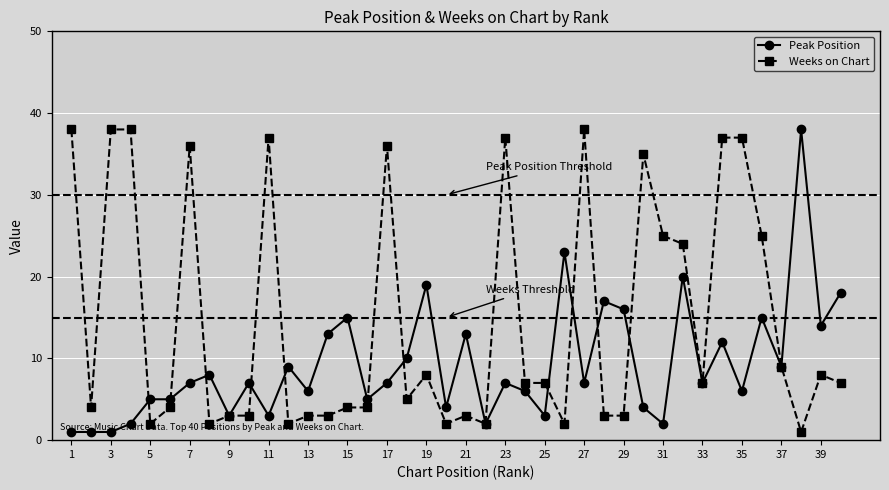

Which series has the largest total across all categories?

Weeks on Chart